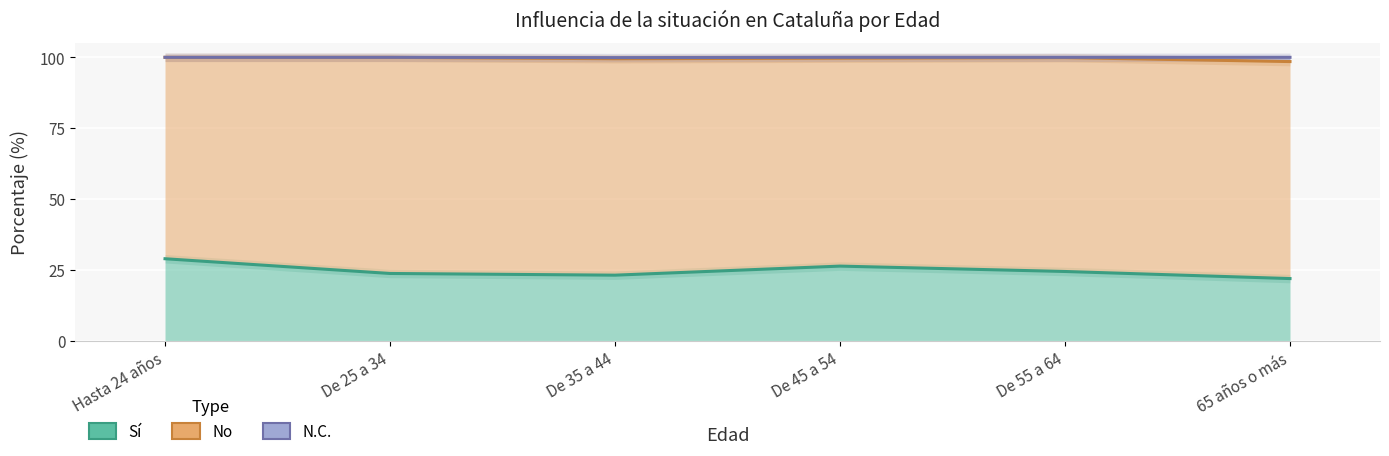

At which category is the sum across all series the highest?

Hasta 24 años